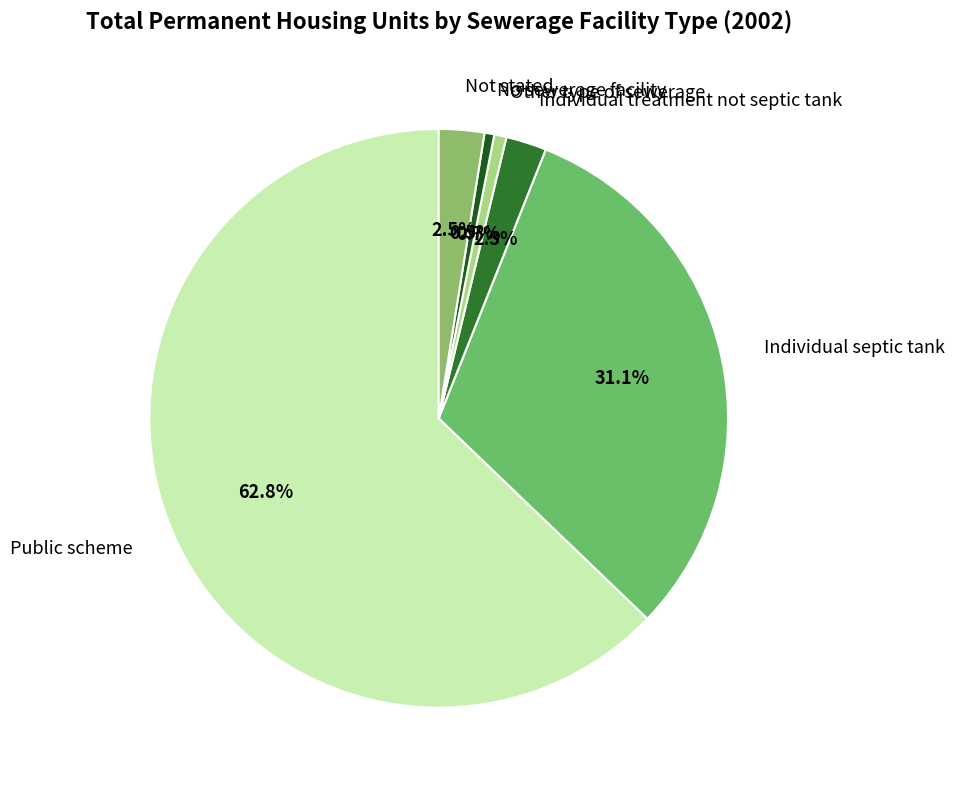

To the nearest percent, what is the difference between the largest and smallest slice percentages?

62%